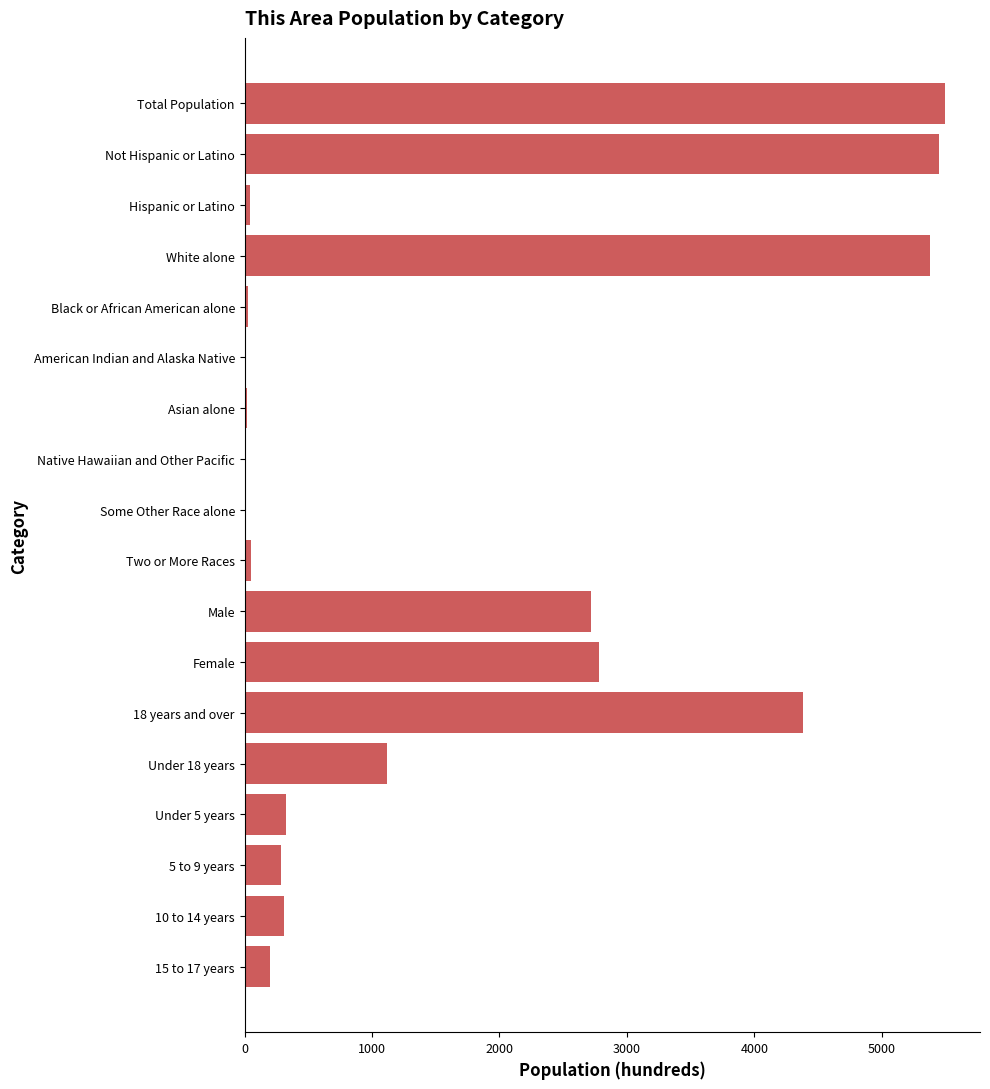

What is the maximum value shown in the chart?

5497